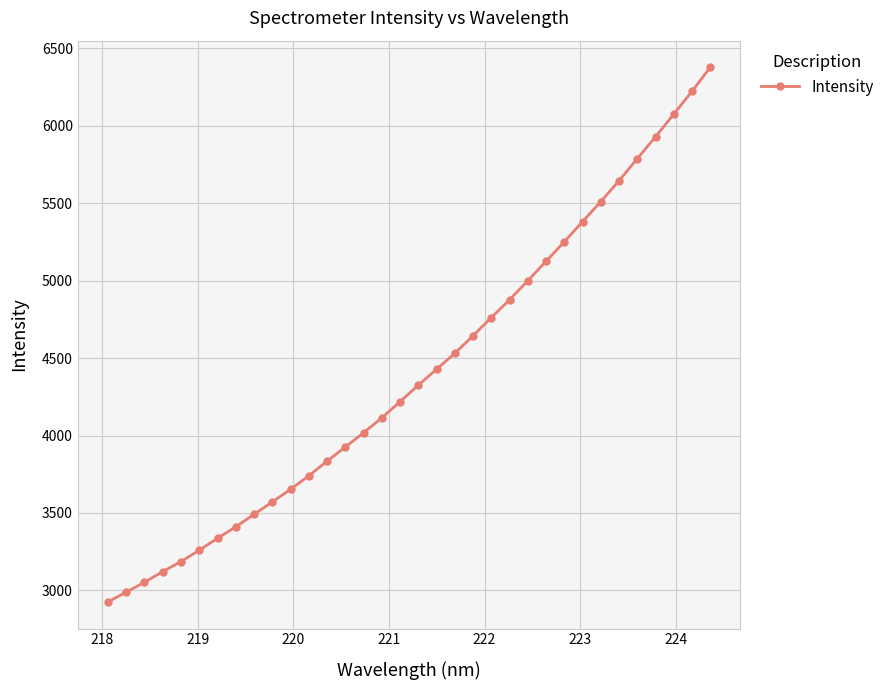

What is the value of the 28th point from the left?

5511.6